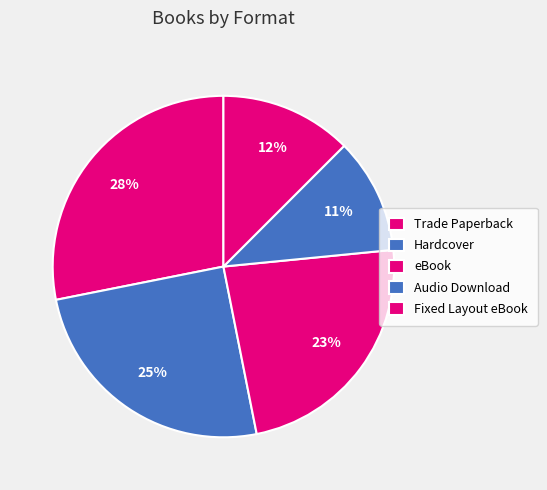

Approximately how many times larger is the value at Fixed Layout eBook compared to Hardcover?

0.5